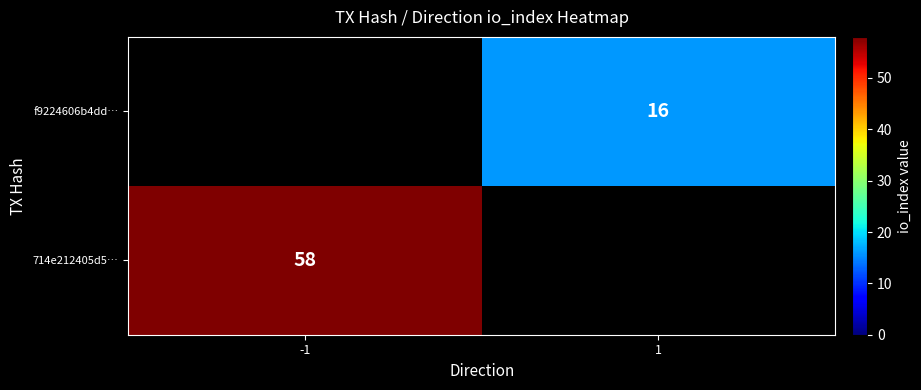

How many series are shown in this chart?

2